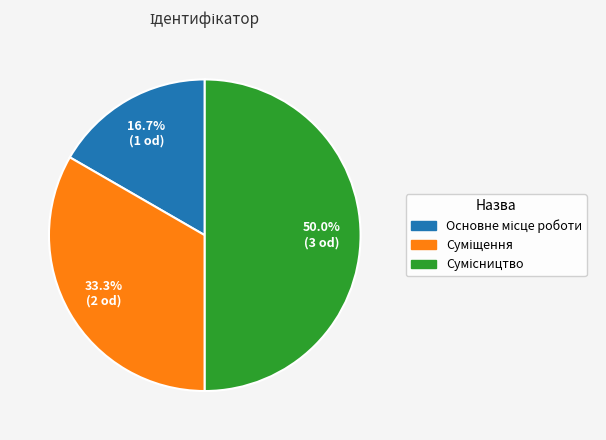

What is the total percentage of Суміщення and Основне місце роботи?

50.0%